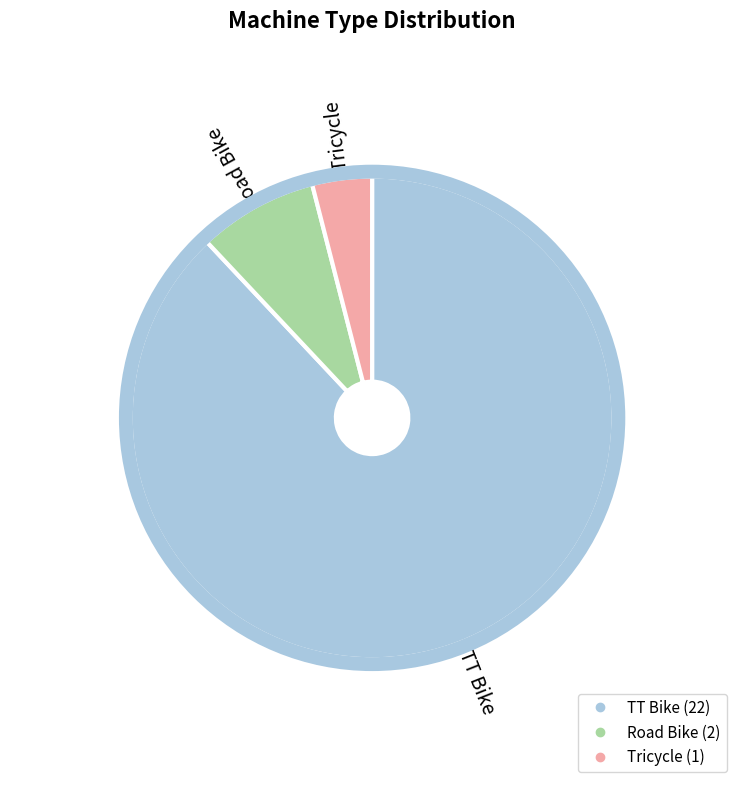

Rank the categories by value from highest to lowest.

TT Bike, Road Bike, Tricycle